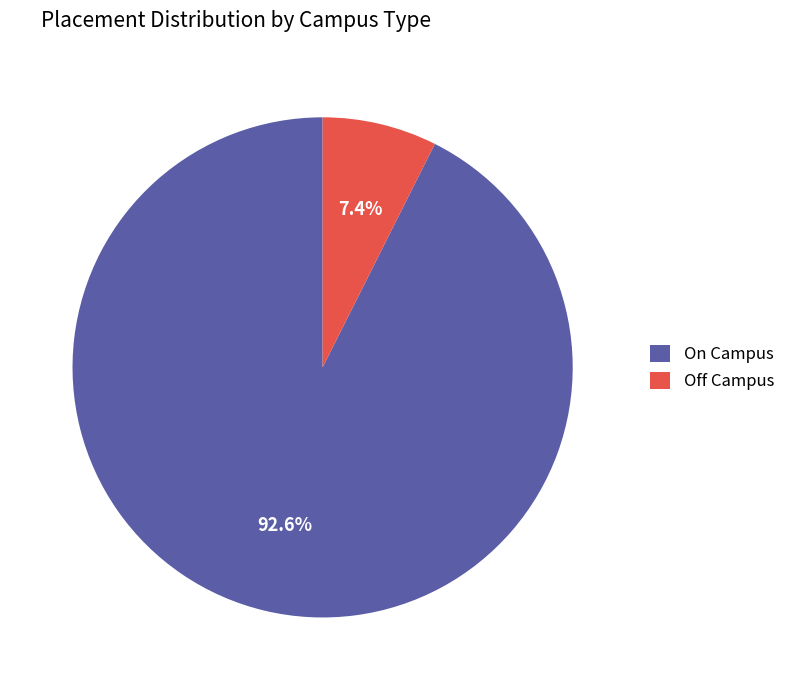

To the nearest percent, what portion does Off Campus represent?

7%